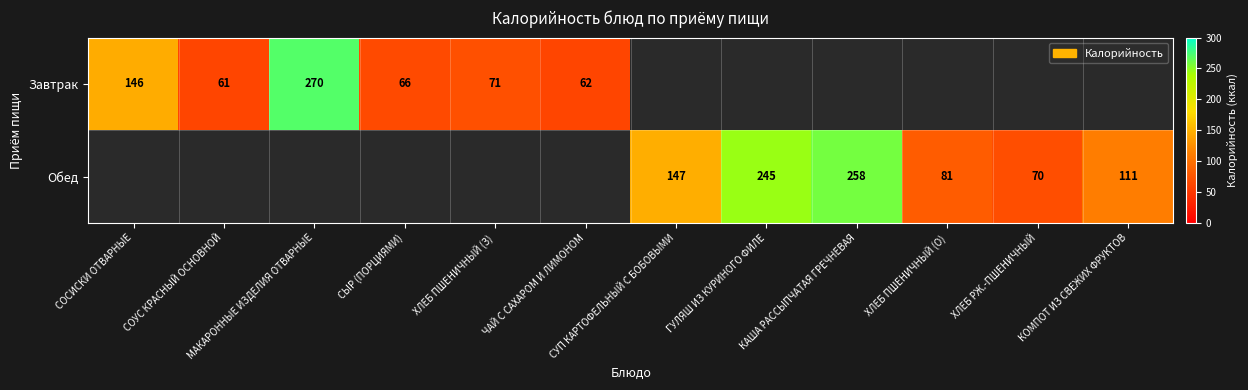

The value of Обед at ХЛЕБ ПШЕНИЧНЫЙ (О) is 81. True or false?

True